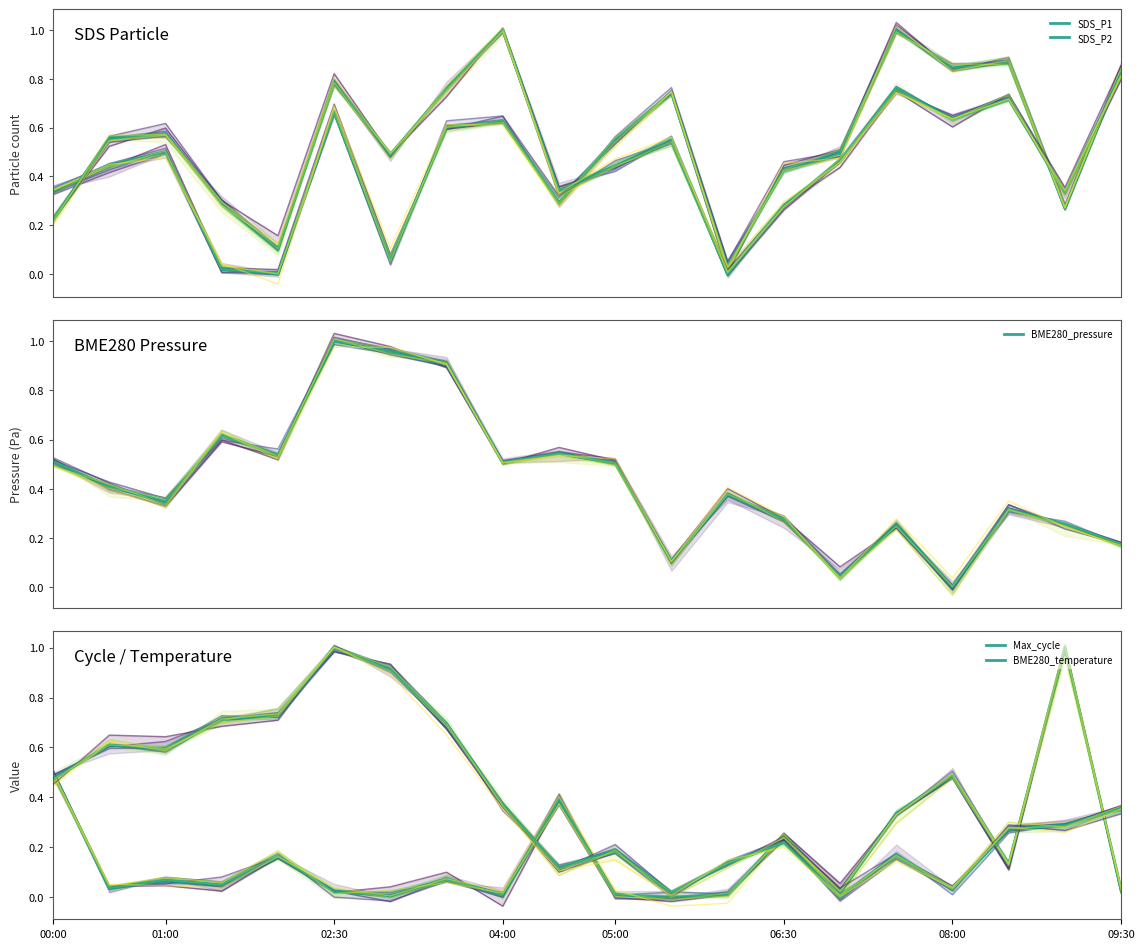

Reading left to right, what are all the values shown in this chart?

SDS_P1: 00:00=0.3	01:00=0.4	02:30=0.5	04:00=0.0	05:00=0.0	06:30=0.7	08:00=0.1	09:30=0.6	8=0.6	9=0.3	10=0.5	11=0.7	12=0.0	13=0.4	14=0.5	15=1.0	16=0.8	17=0.9	18=0.3	19=0.8
SDS_P2: 00:00=0.2	01:00=0.6	02:30=0.6	04:00=0.3	05:00=0.1	06:30=0.8	08:00=0.5	09:30=0.8	8=1.0	9=0.3	10=0.4	11=0.5	12=0.0	13=0.3	14=0.5	15=0.8	16=0.6	17=0.7	18=0.3	19=0.8
BME280_pressure: 00:00=0.5	01:00=0.4	02:30=0.3	04:00=0.6	05:00=0.5	06:30=1.0	08:00=1.0	09:30=0.9	8=0.5	9=0.5	10=0.5	11=0.1	12=0.4	13=0.3	14=0.0	15=0.3	16=0.0	17=0.3	18=0.3	19=0.2
Max_cycle: 00:00=0.5	01:00=0.0	02:30=0.1	04:00=0.0	05:00=0.2	06:30=0.0	08:00=0.0	09:30=0.1	8=0.0	9=0.4	10=0.0	11=0.0	12=0.0	13=0.2	14=0.0	15=0.3	16=0.5	17=0.1	18=1.0	19=0.0
BME280_temperature: 00:00=0.5	01:00=0.6	02:30=0.6	04:00=0.7	05:00=0.7	06:30=1.0	08:00=0.9	09:30=0.7	8=0.4	9=0.1	10=0.2	11=0.0	12=0.1	13=0.2	14=0.0	15=0.2	16=0.0	17=0.3	18=0.3	19=0.4